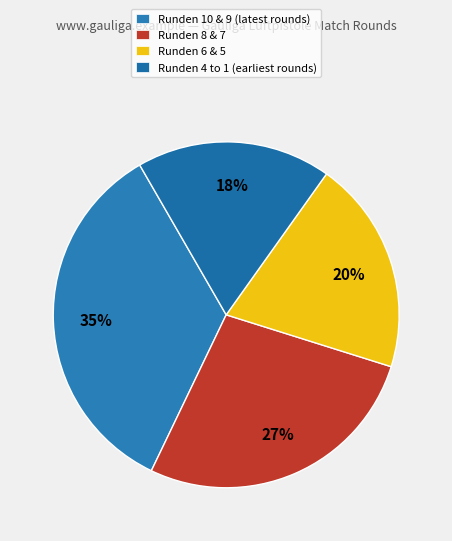

Which category has the smallest portion of the pie?

Runden 4 to 1 (earliest rounds)